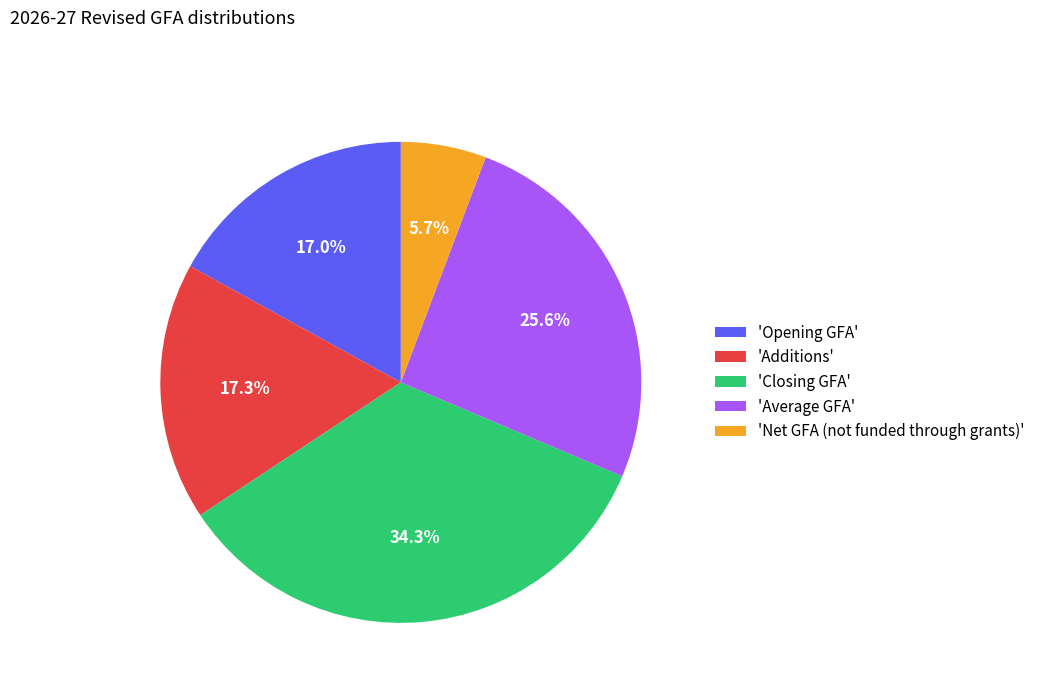

Do 'Net GFA (not funded through grants)' and 'Closing GFA' together represent more than half of the pie?

No